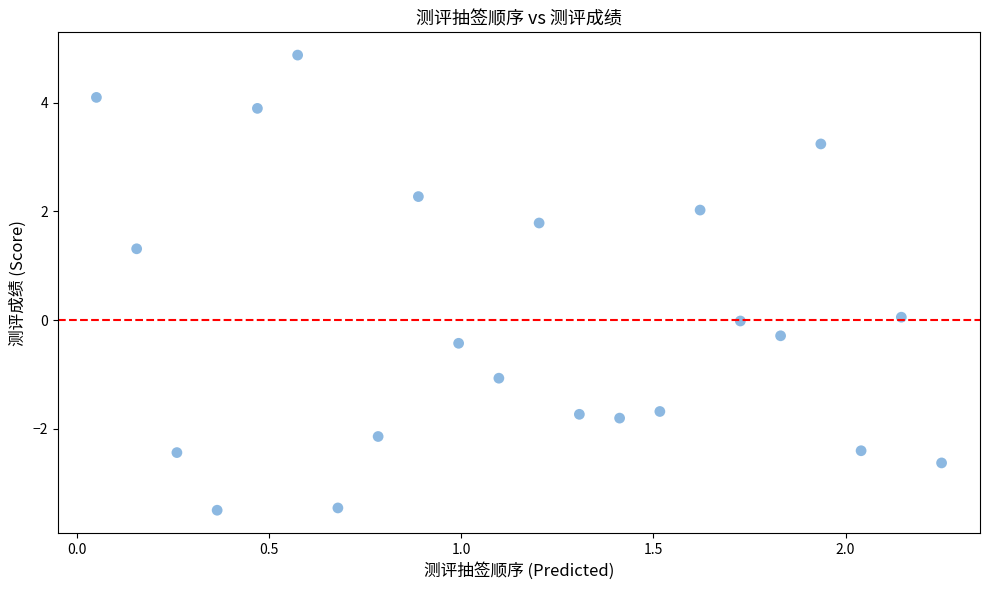

What is the range of X values (max minus min)?

2.2